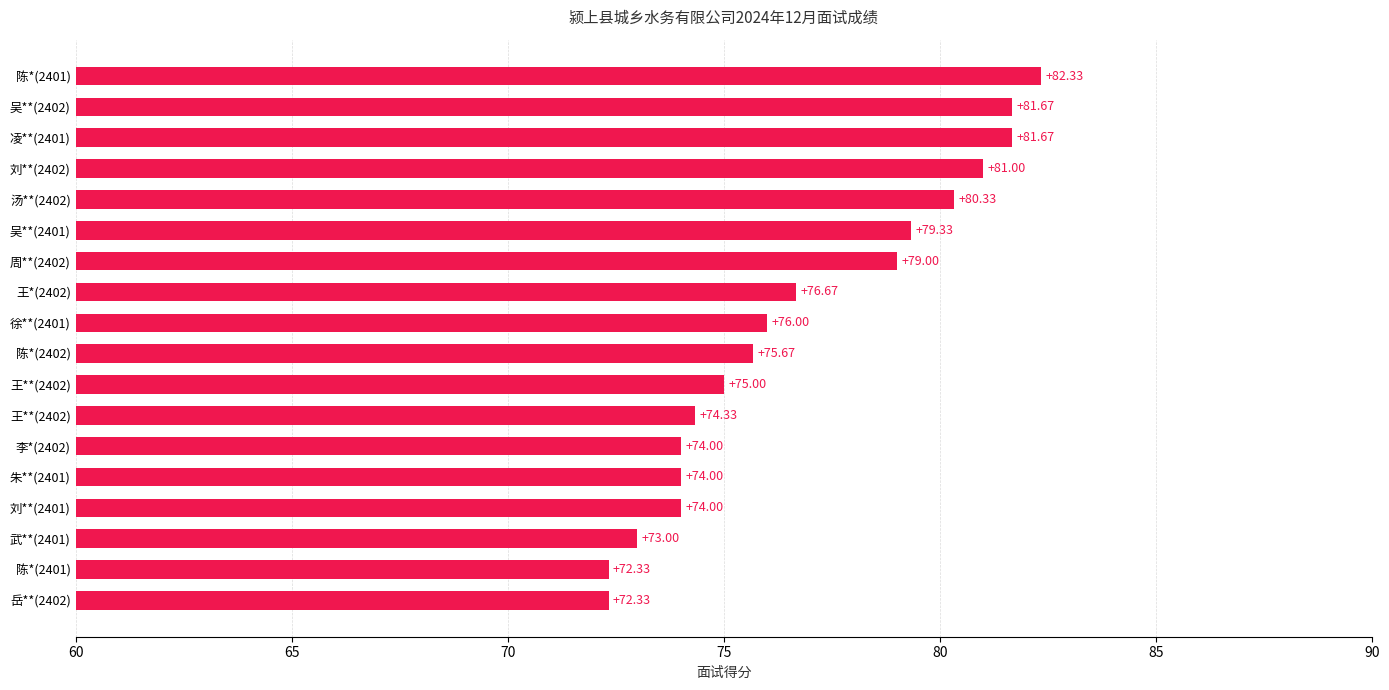

How many bars are there in total?

18